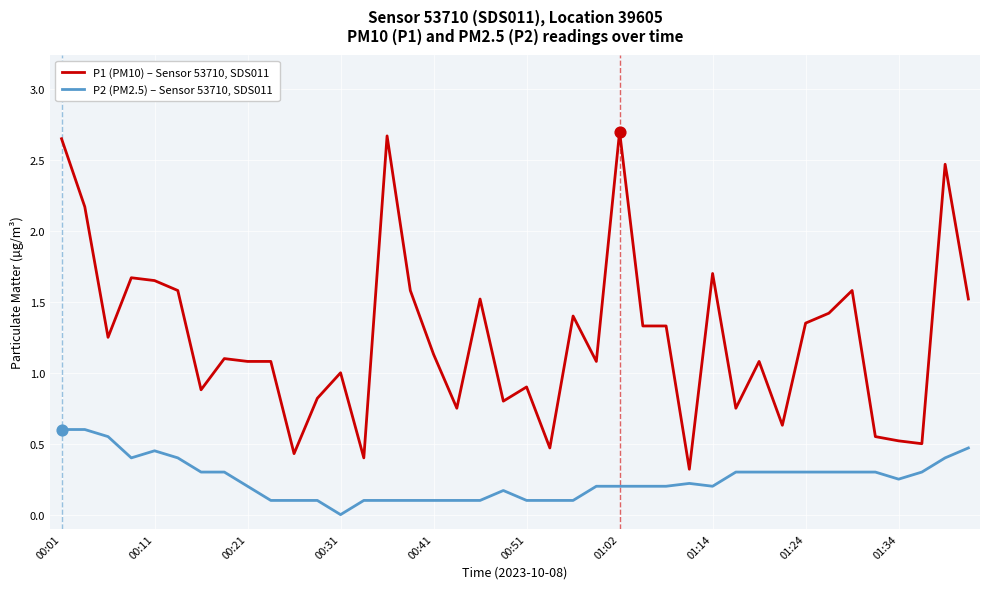

Which series has the largest total across all categories?

P1 (PM10) – Sensor 53710, SDS011